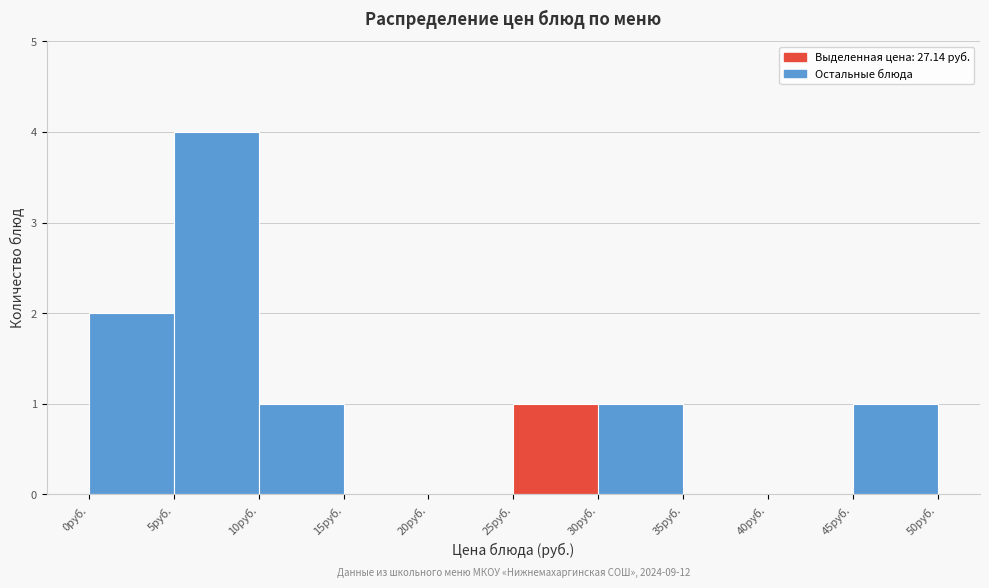

Which range on the x-axis has the tallest bar?

5 to 10